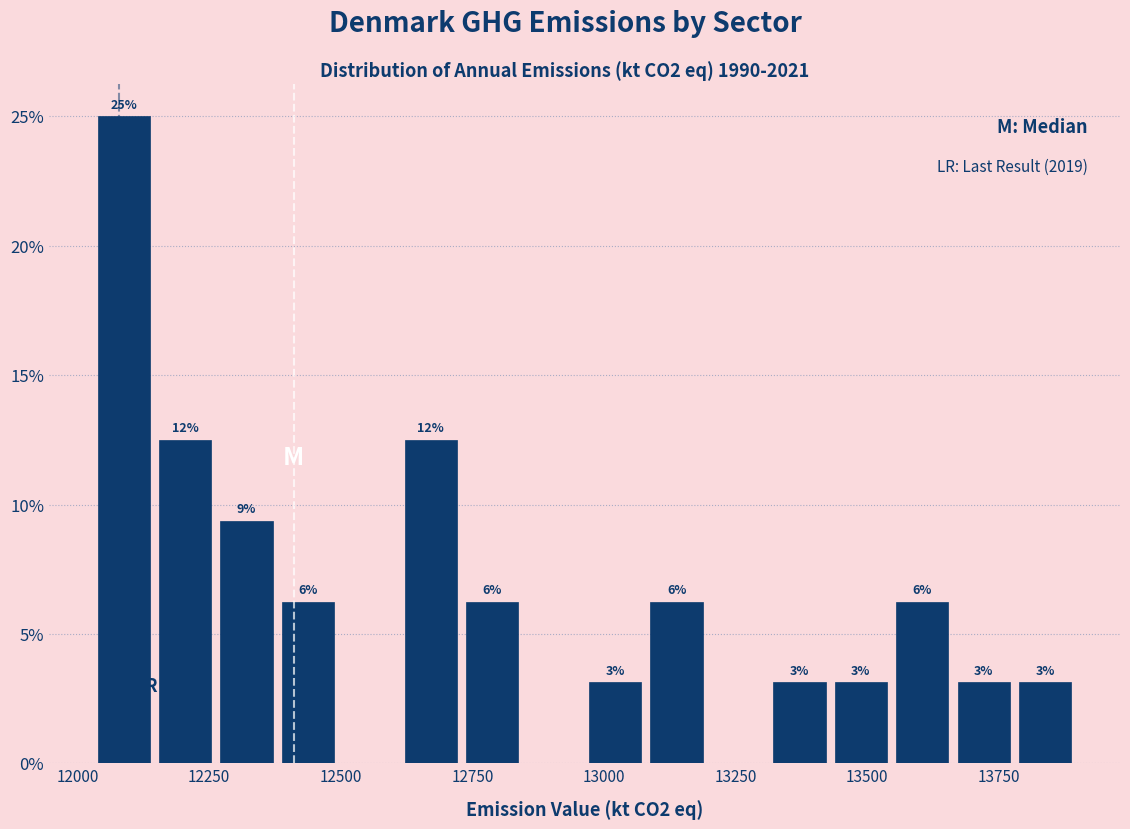

Read against the x-axis, roughly where is the centre of the tallest bar?

12100